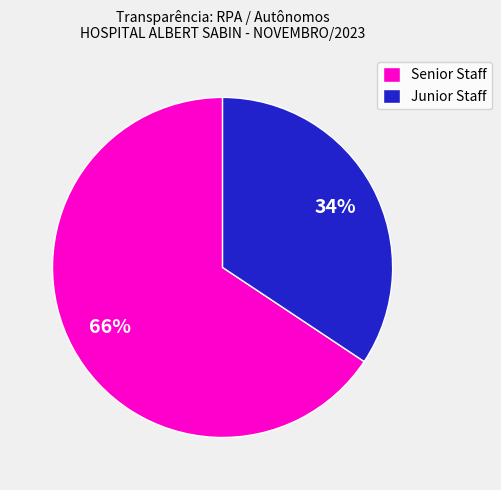

Combined, do Senior Staff and Junior Staff account for over 50%?

Yes